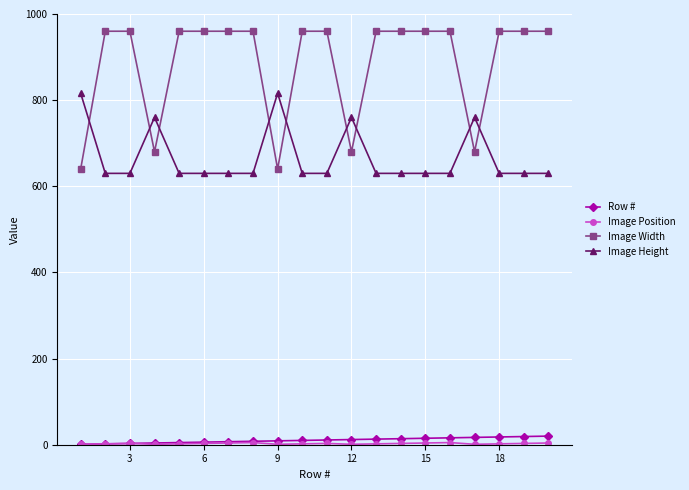

Which series has the largest total across all categories?

Image Width